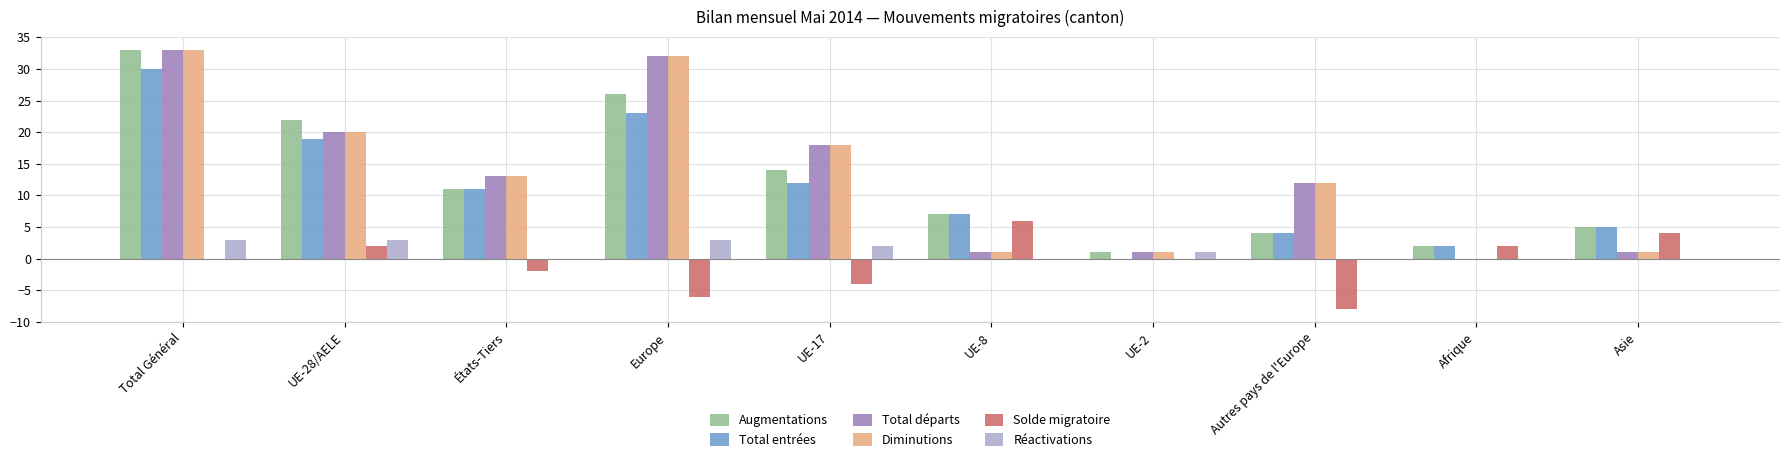

Does the chart contain stacked bars?

No